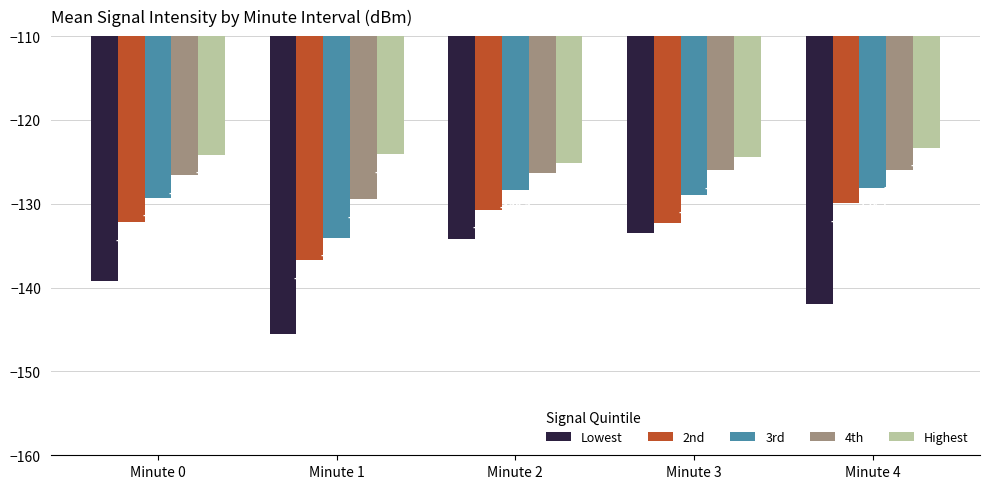

Rank the series at Minute 2 from highest to lowest value.

Highest, 4th, 3rd, 2nd, Lowest